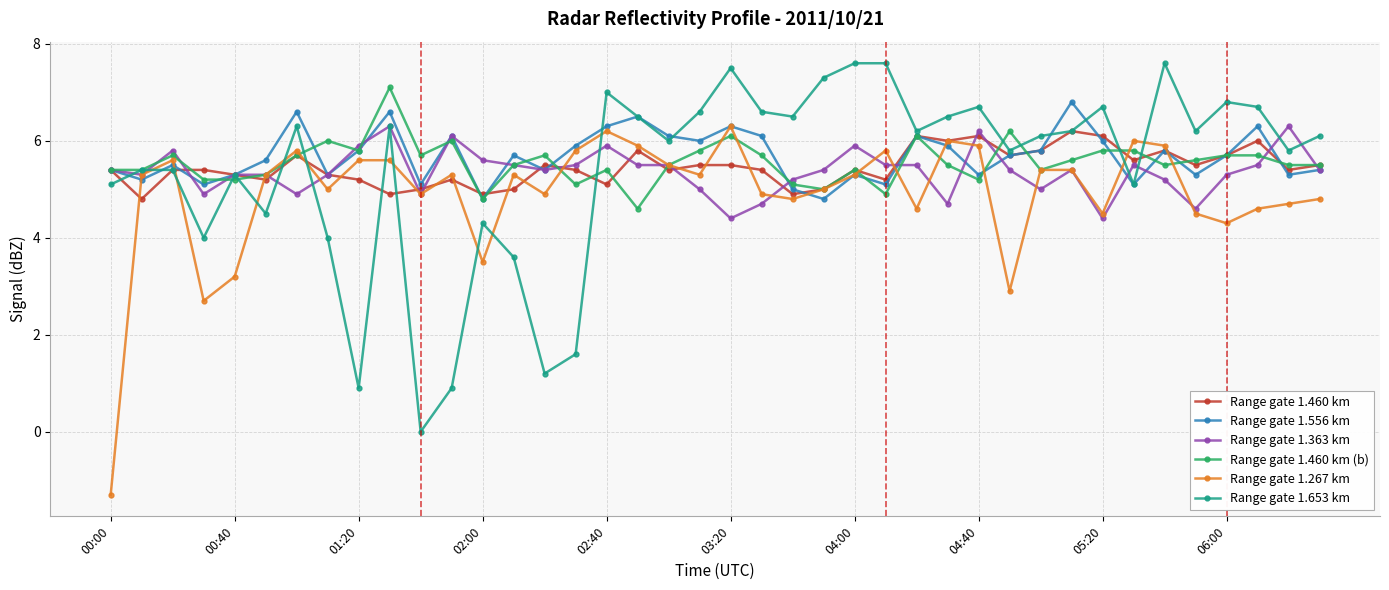

What is the smallest value displayed?

-1.3